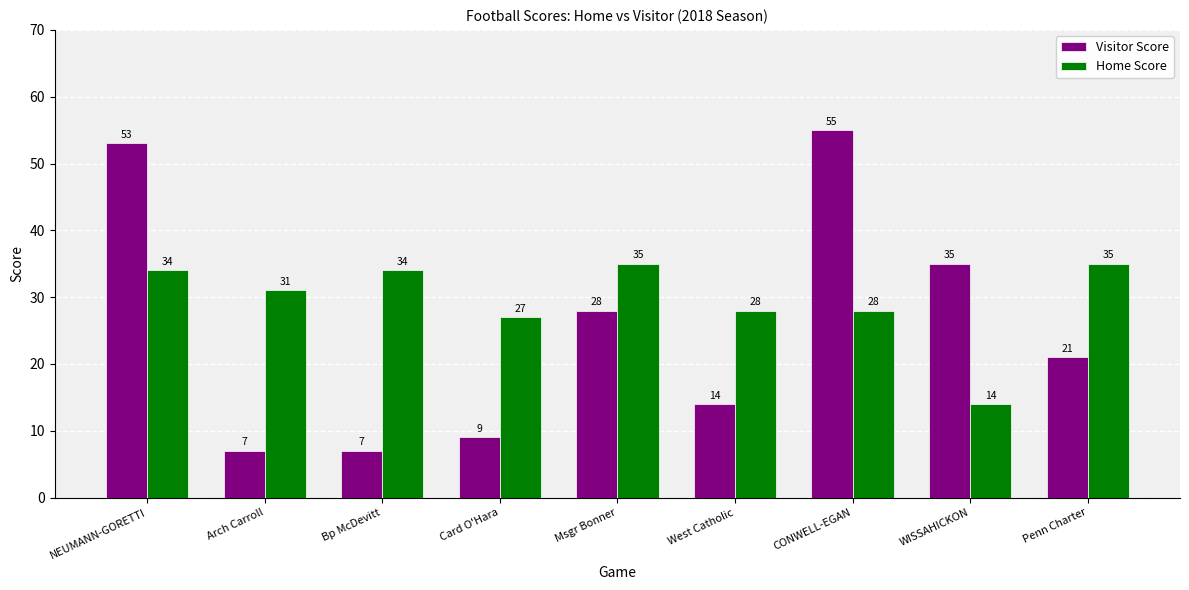

Which series has the largest range (max minus min)?

Visitor Score